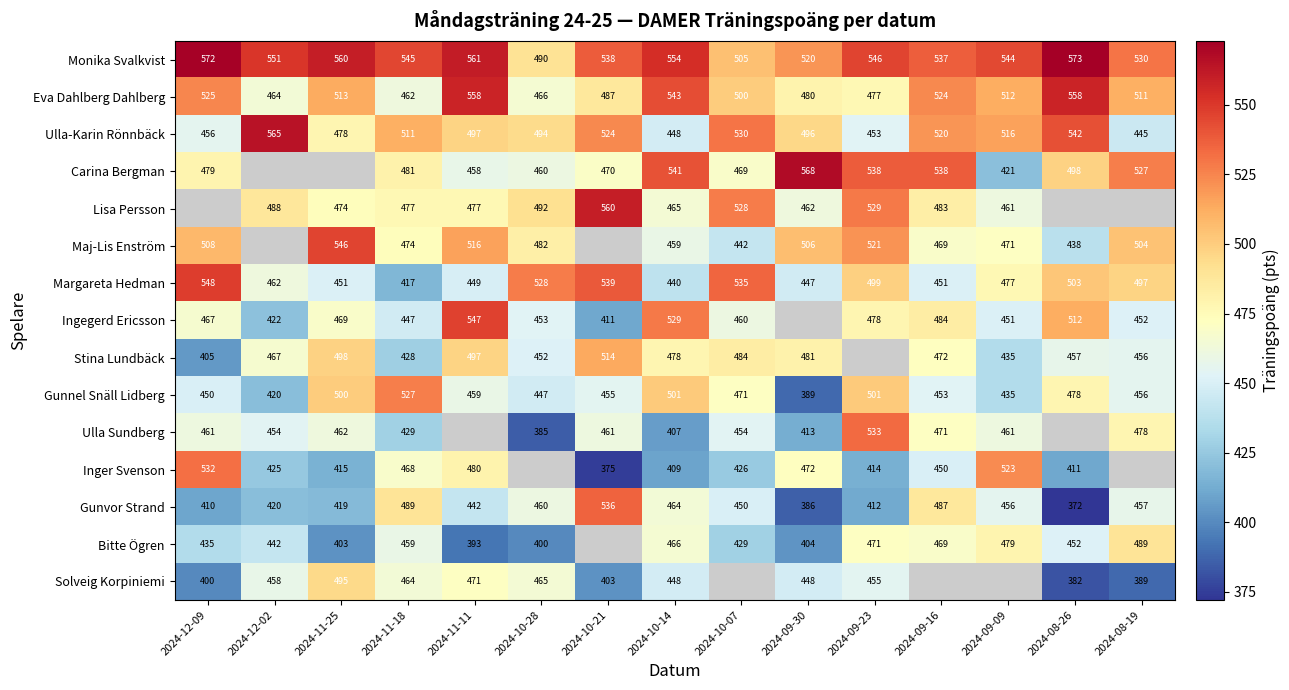

At which label is Monika Svalkvist closest to 531?

2024-08-19